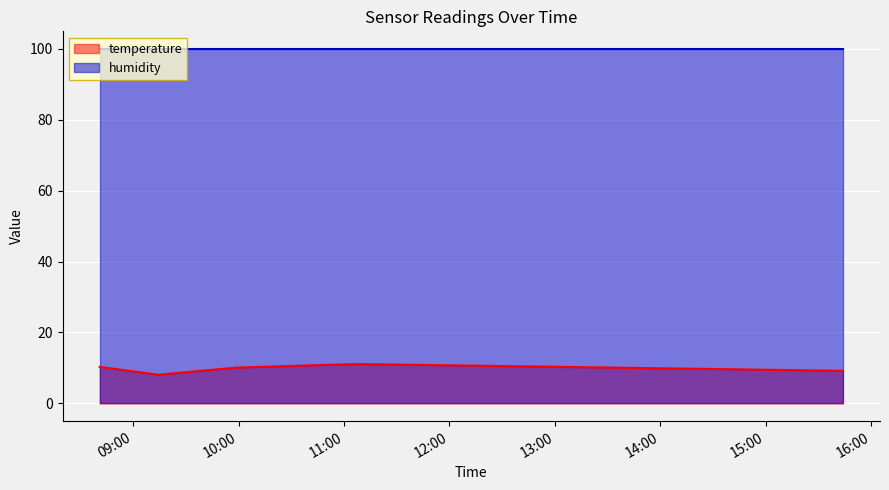

Reading left to right, list all the values displayed in this chart.

2023-04-25T08:41:00=10.3	2023-04-25T09:14:21=8.1	2023-04-25T09:58:38=10.1	2023-04-25T10:51:34=10.9	2023-04-25T11:08:32=11.1	2023-04-25T15:43:47=9.2